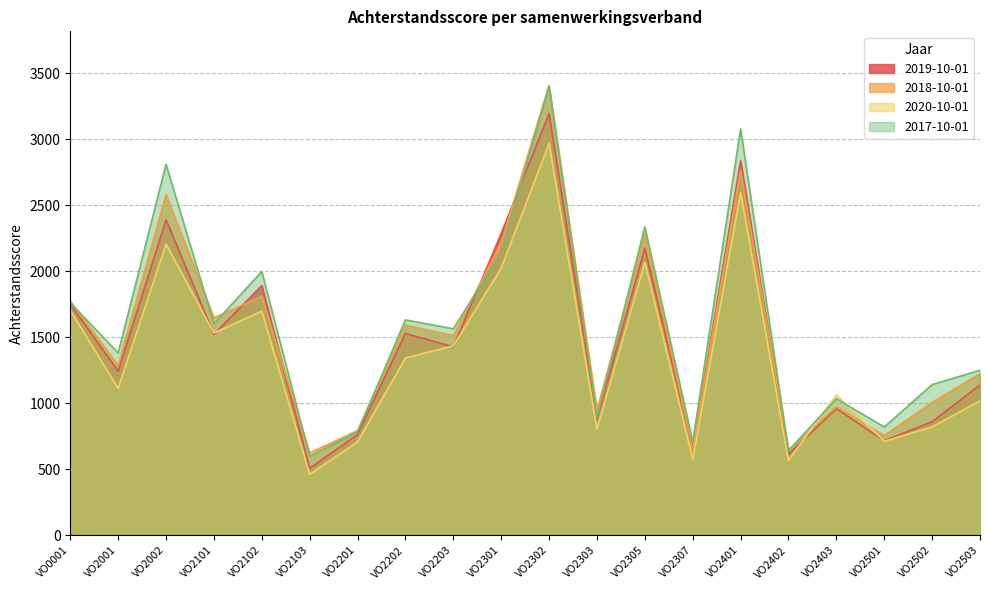

What are all the series names shown in the legend?

2019-10-01, 2018-10-01, 2020-10-01, 2017-10-01